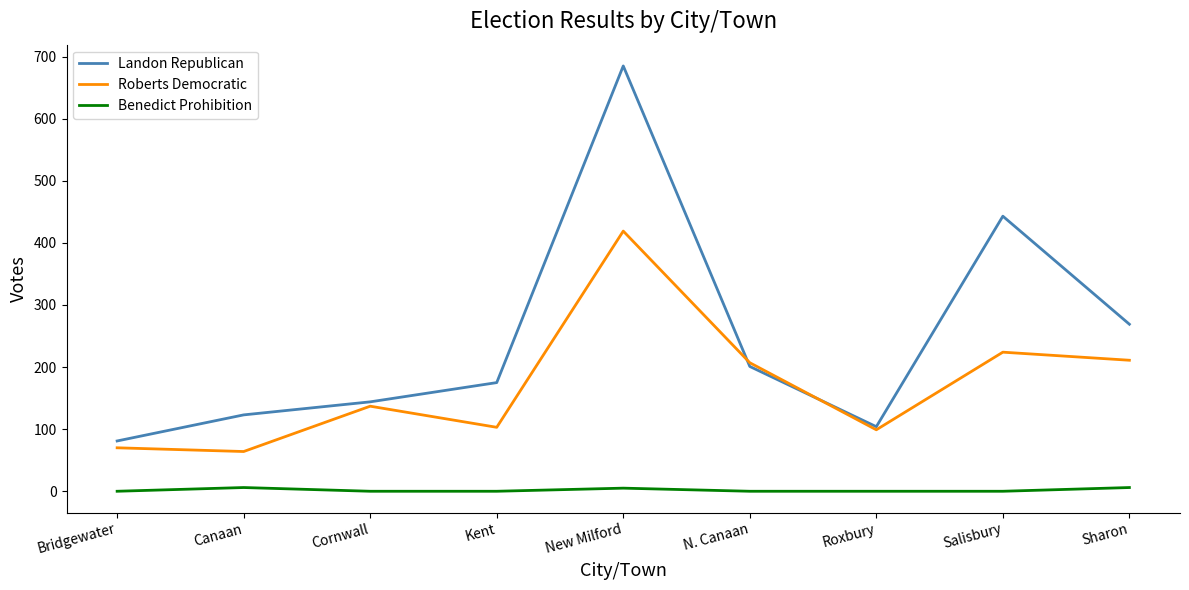

What is the highest value of the Roberts Democratic series?

419